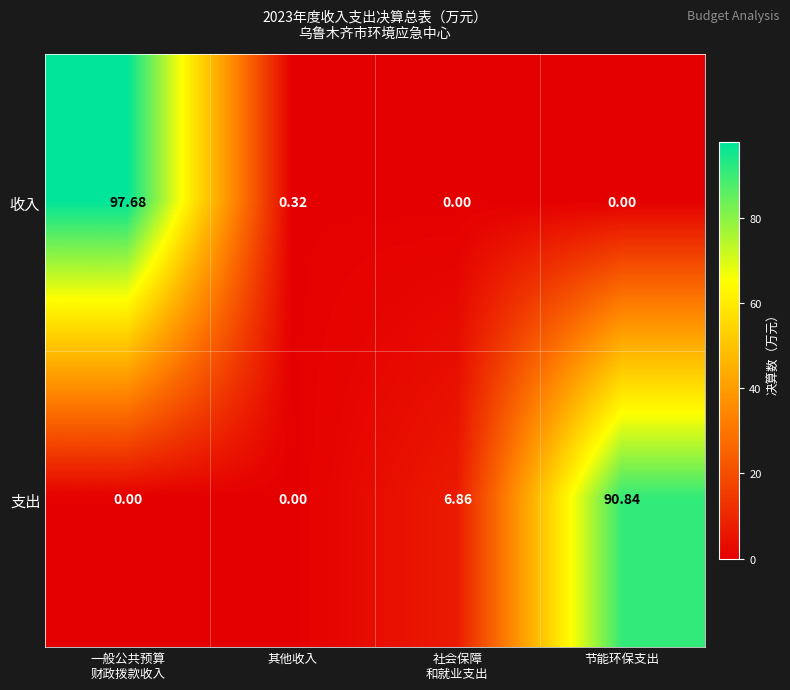

Between 其他收入 and 节能环保支出, which series saw the biggest shift?

支出